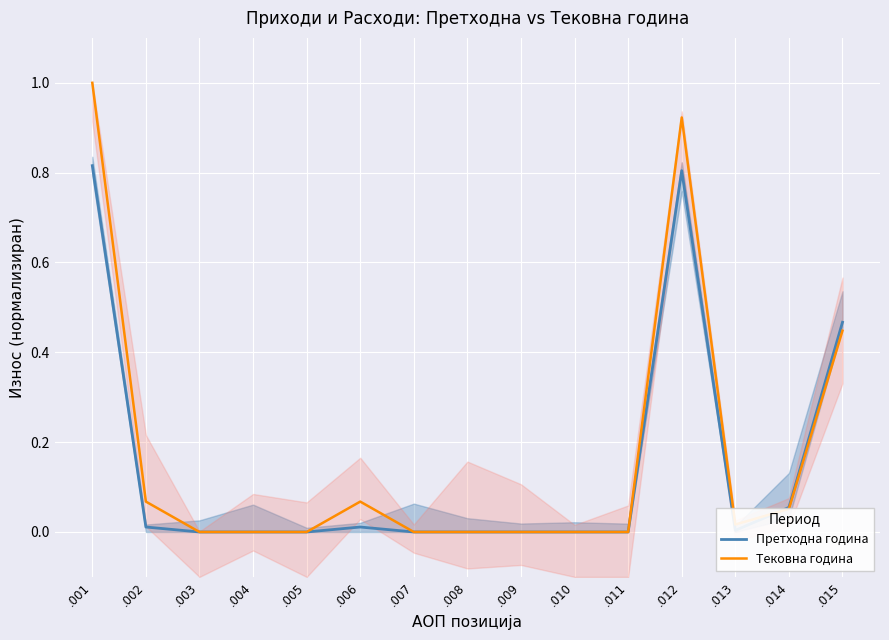

What is the average value of the Претходна година series?

0.1